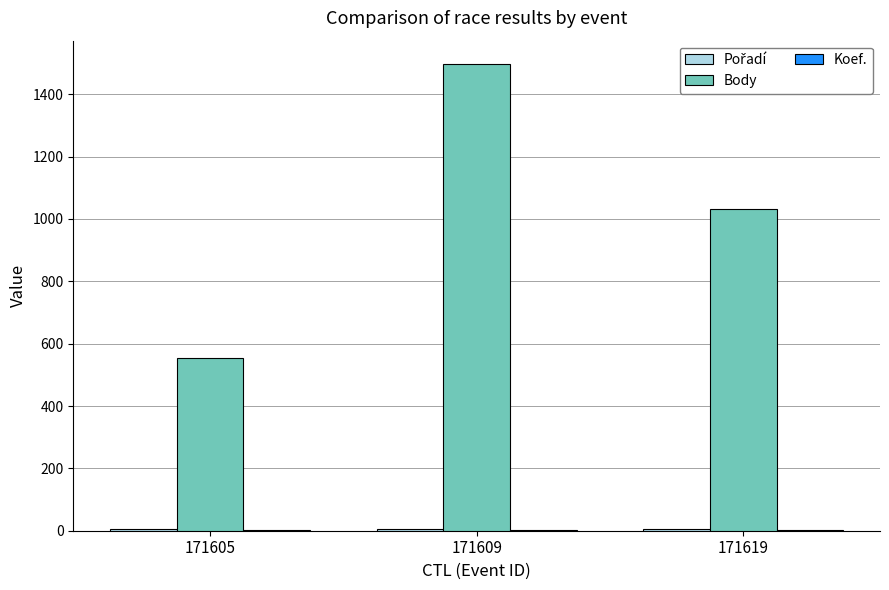

At which category is the sum across all series the highest?

171609